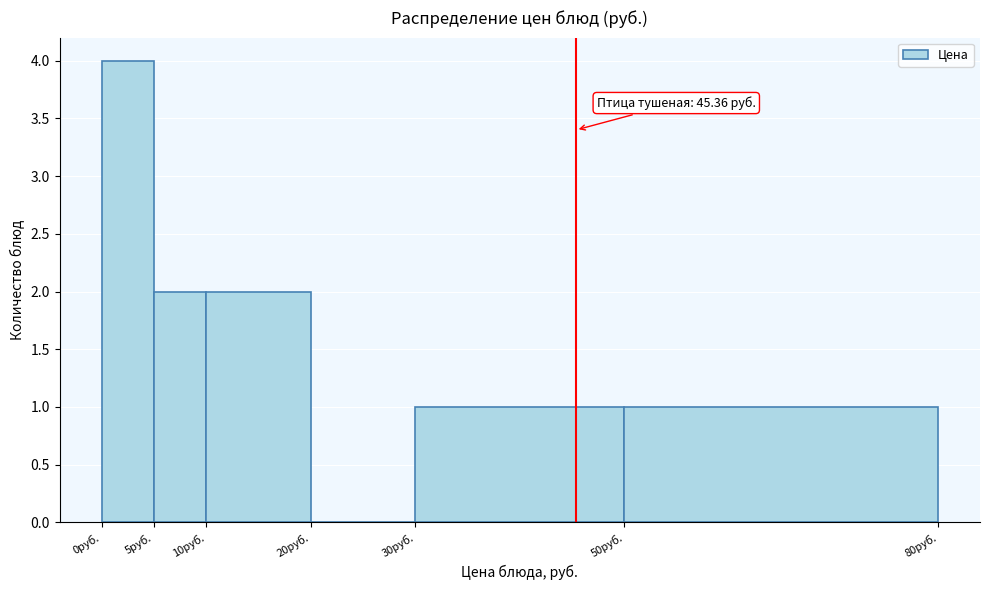

Over which range of the x-axis is the bar tallest?

0 to 5